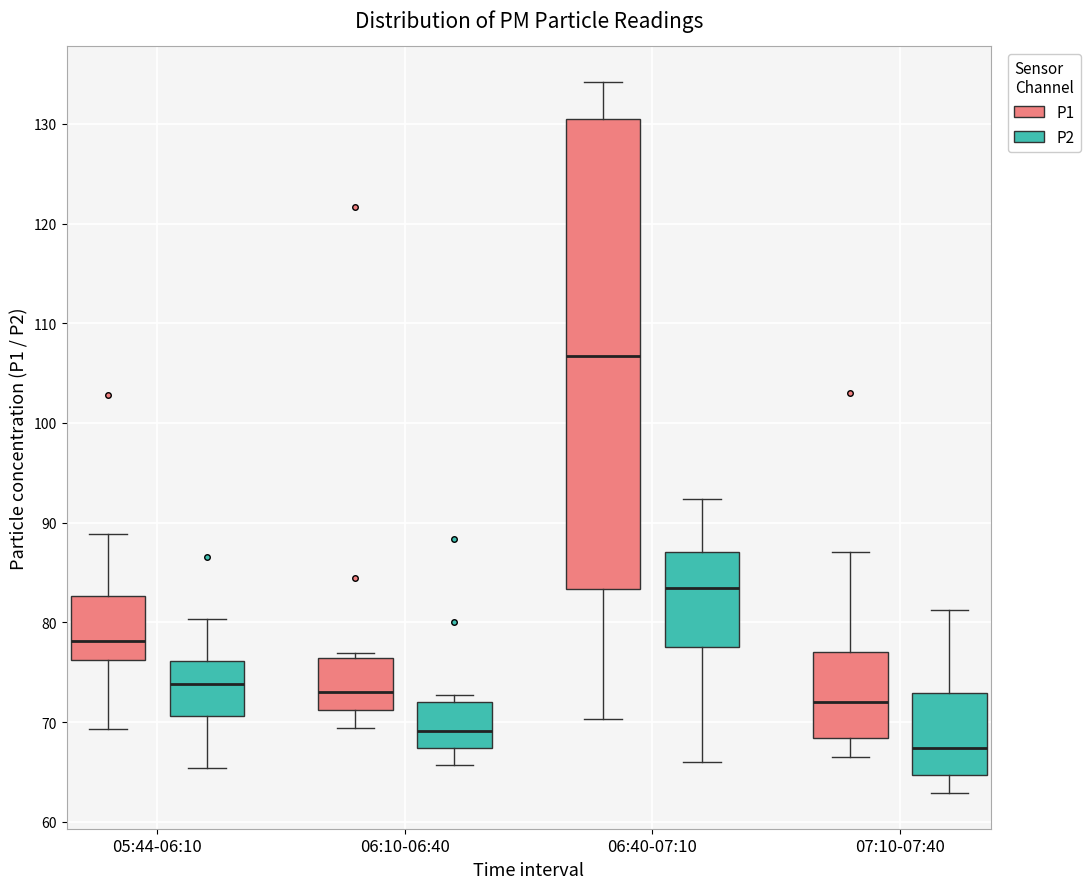

Where is the upper edge of the box for 07:10-07:40 (P2) on the y-axis? The values are not printed on the chart, so give them approximately, as read against the axis.

73